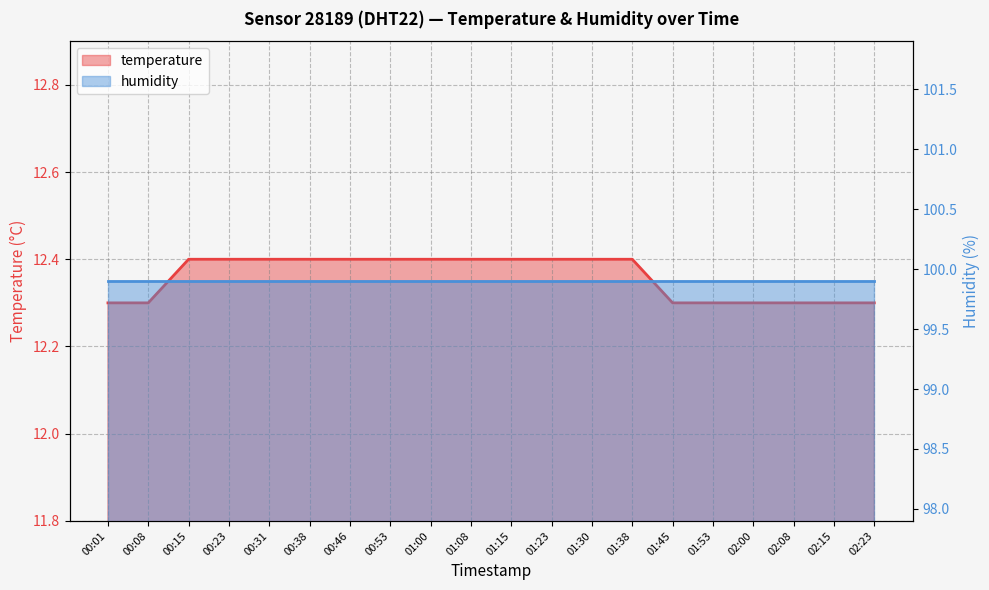

What is the label of the 1st point from the left?

00:01